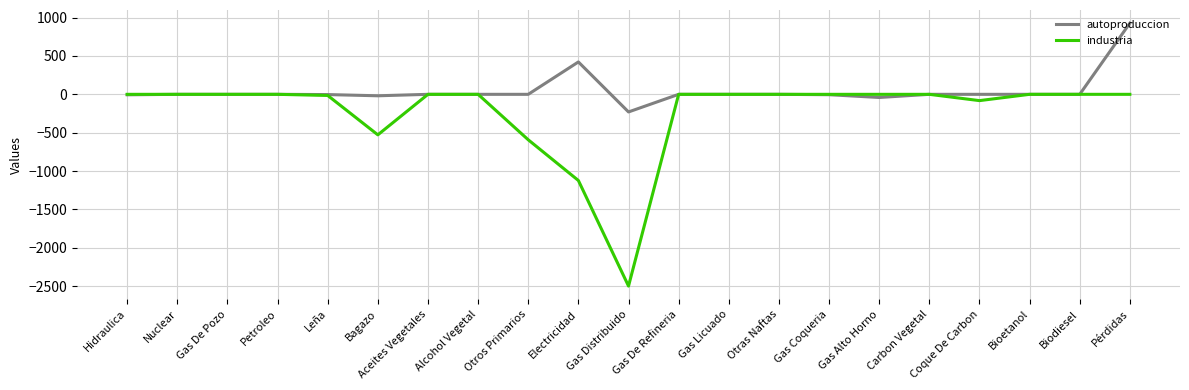

Which series has the largest total across all categories?

autoproduccion